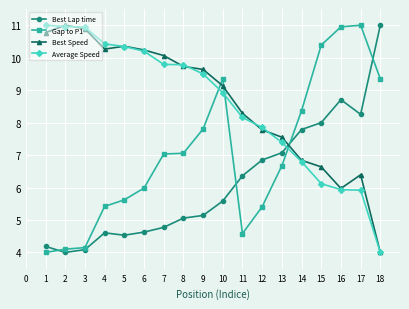

Which category has the lowest value in the Best Speed series?

18